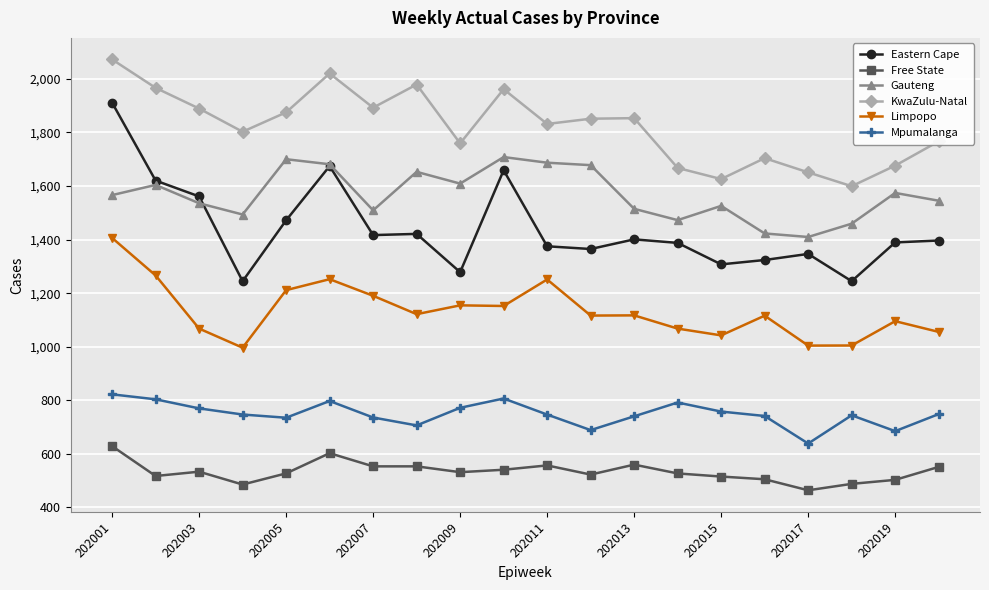

True or false: Free State has more than 2 interior local peaks.

True